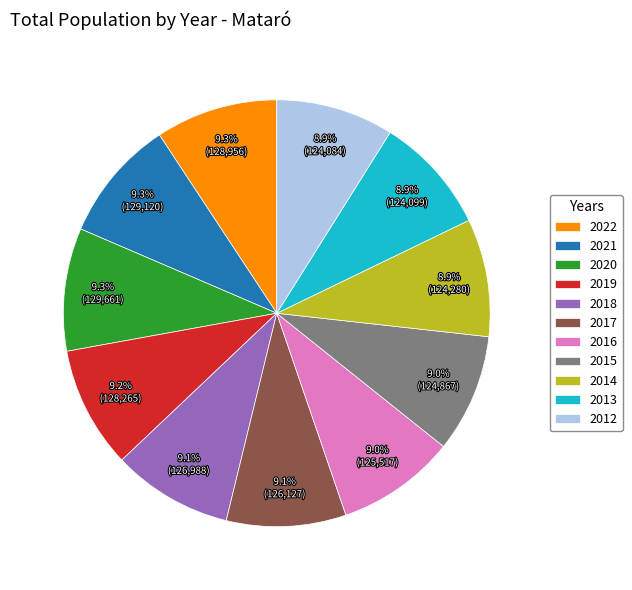

The 2021 slice represents 1% of the pie. True or false?

False